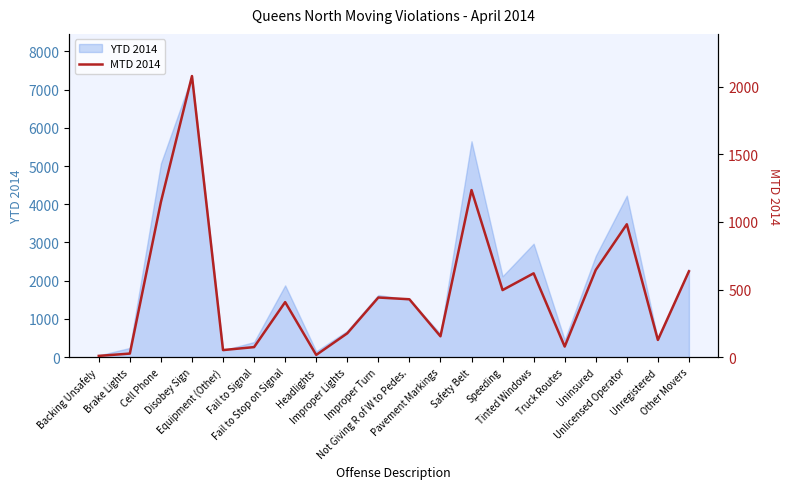

Reading left to right, what are all the values shown in this chart?

Backing Unsafely=9	Brake Lights=26	Cell Phone=1148	Disobey Sign=2080	Equipment (Other)=52	Fail to Signal=74	Fail to Stop on Signal=407	Headlights=16	Improper Lights=176	Improper Turn=441	Not Giving R of W to Pedes.=428	Pavement Markings=154	Safety Belt=1236	Speeding=496	Tinted Windows=620	Truck Routes=78	Uninsured=645	Unlicensed Operator=983	Unregistered=127	Other Movers=635